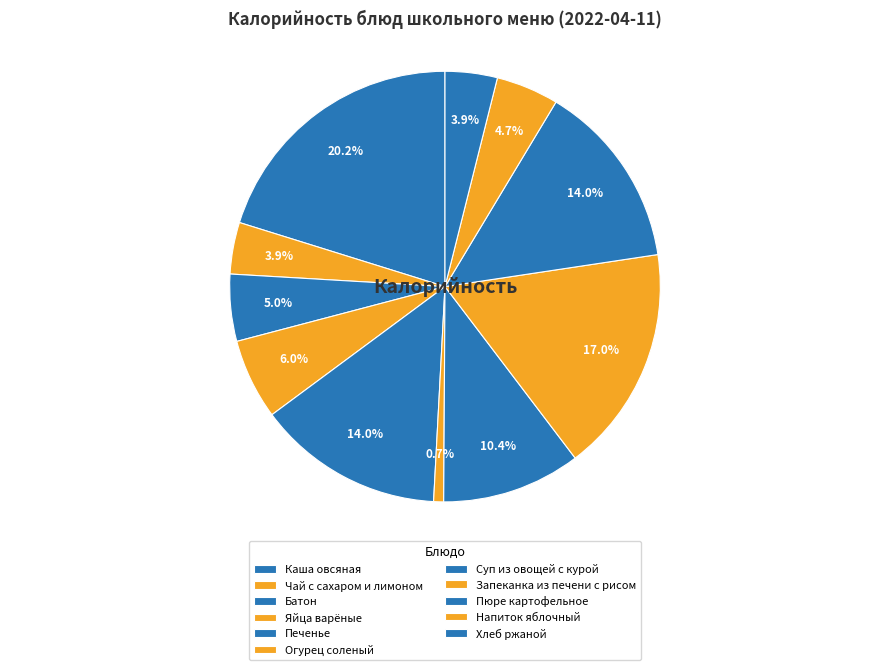

How many segments does this pie chart have?

11